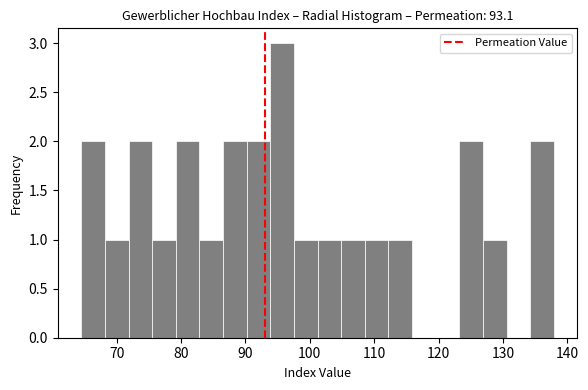

Around what value on the x-axis is the tallest bar? Give the approximate position of its centre, as read against the axis.

96